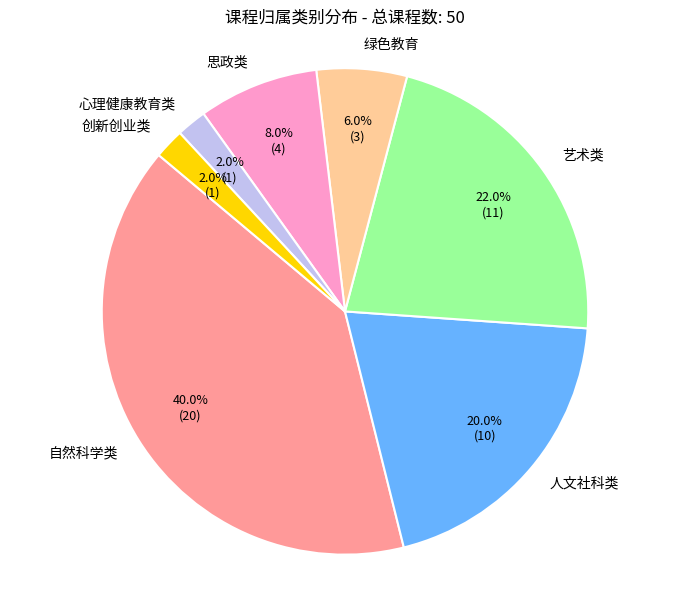

What is the ratio of the value at 艺术类 to the value at 自然科学类?

0.6